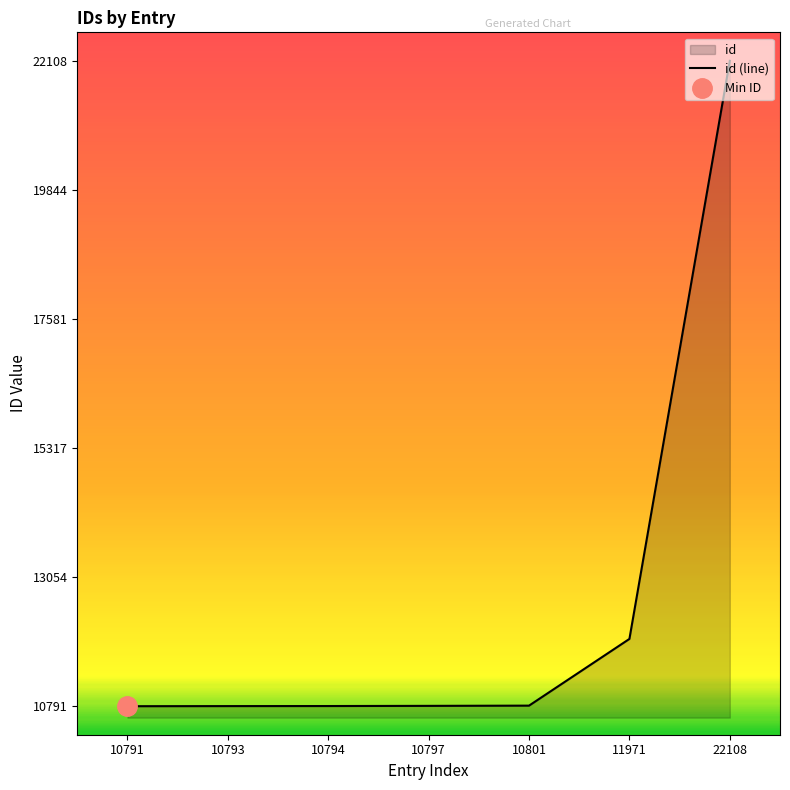

What is the smallest value displayed?

10791